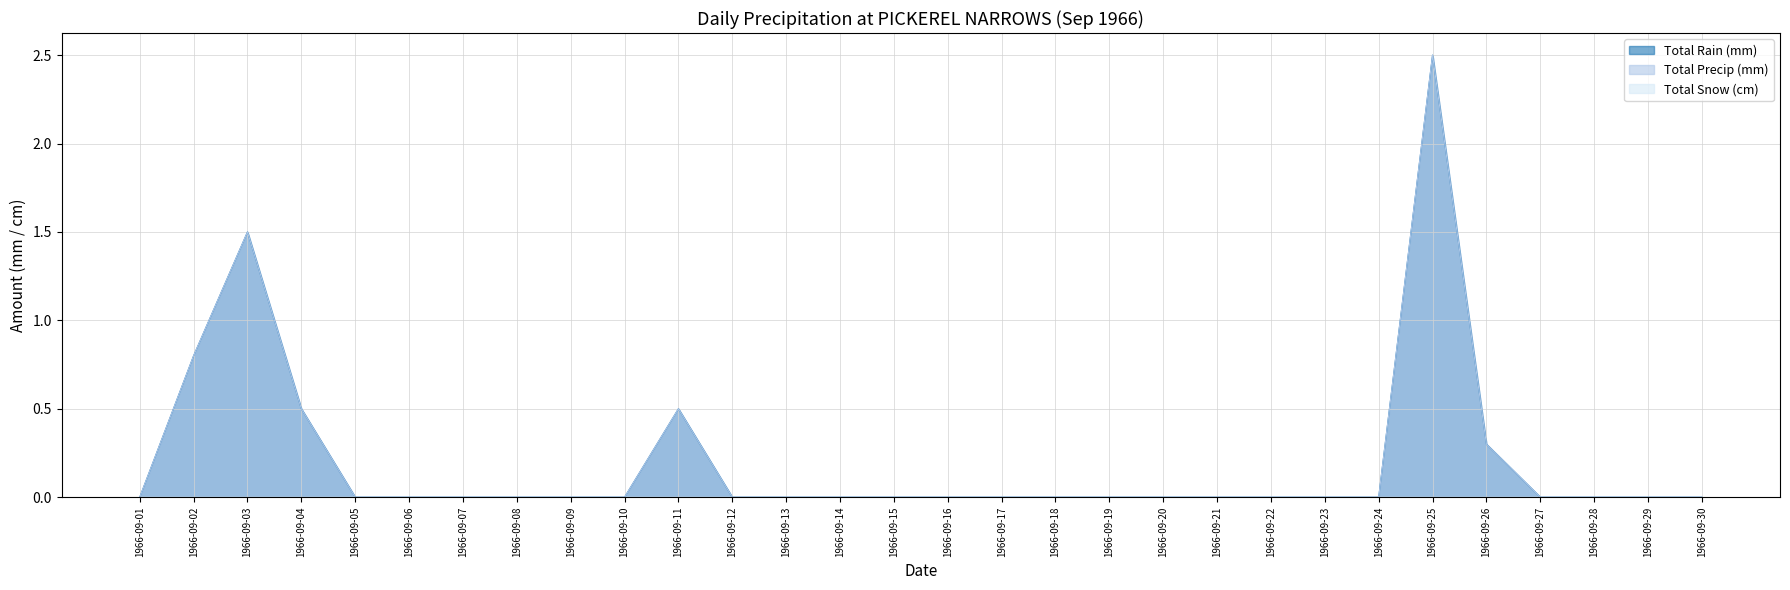

Does the chart have visible grid lines?

Yes